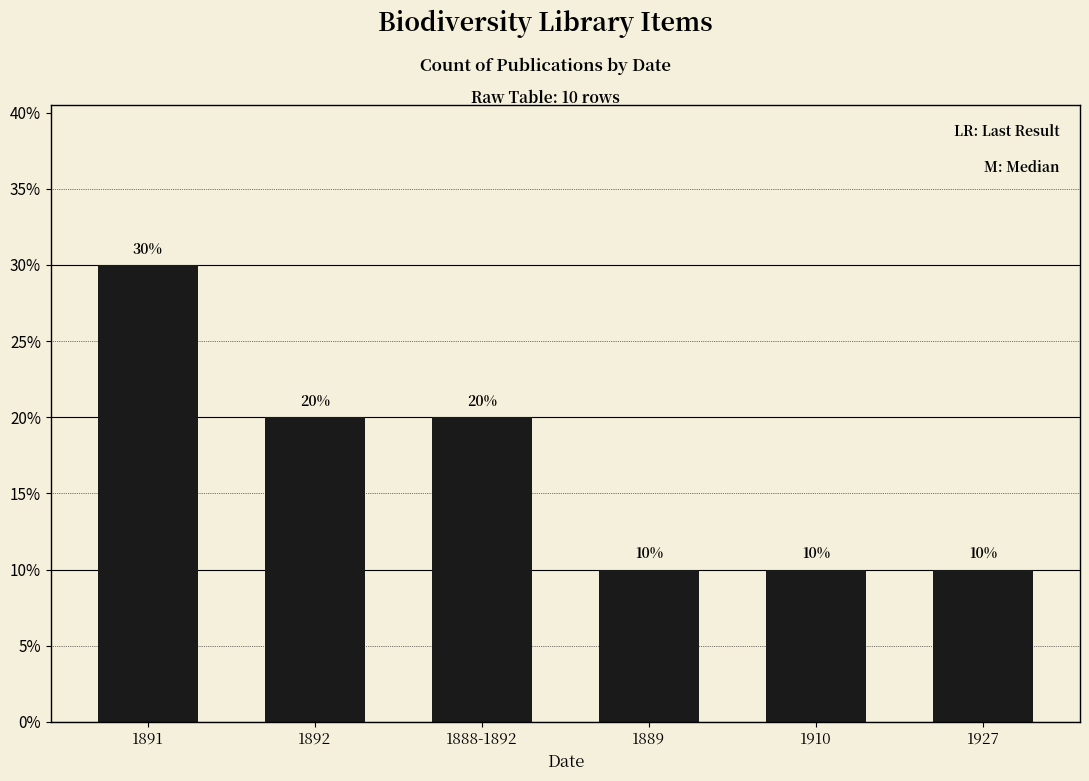

Which label corresponds to the largest value in the chart?

1891